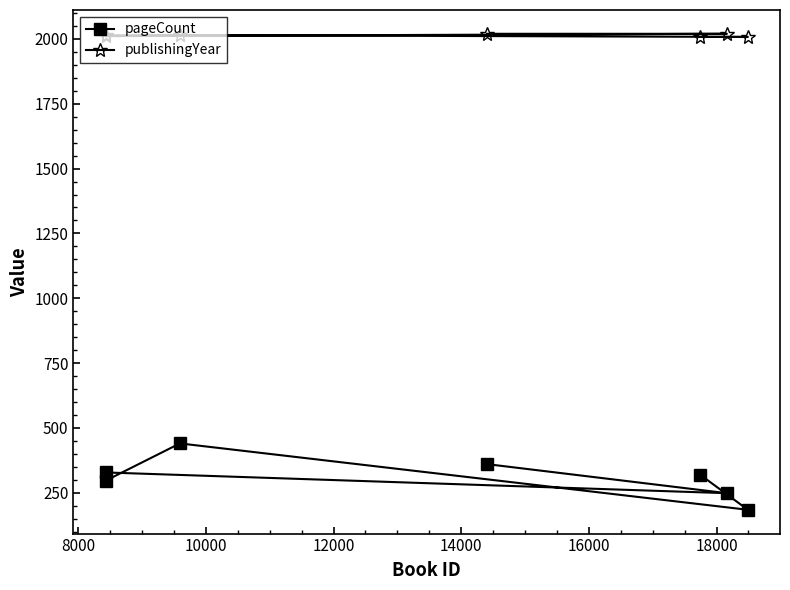

What is the minimum value for pageCount?

184